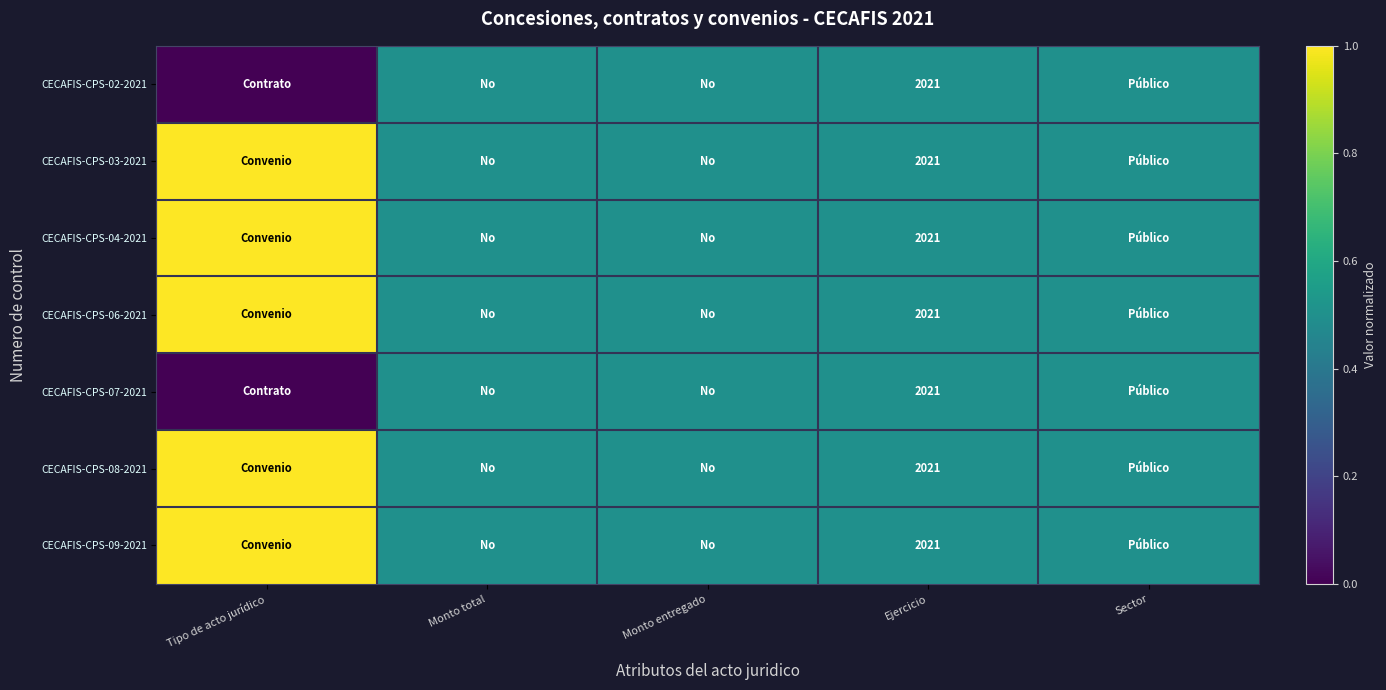

Which has a higher value, Monto total or Monto entregado?

Monto total